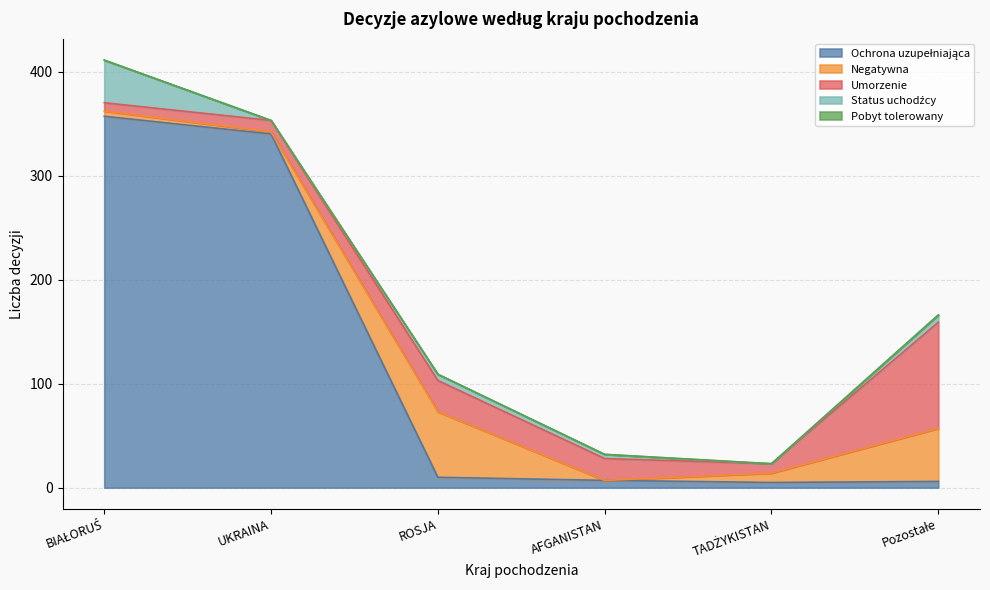

What is the maximum value shown in the chart?

357